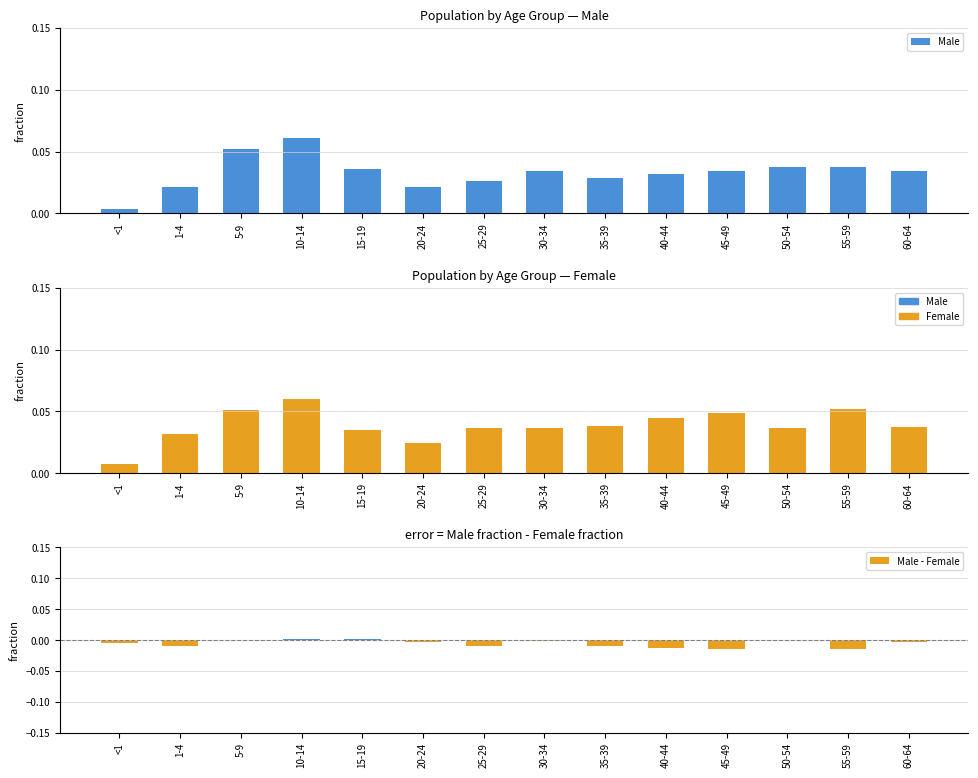

List the series in order of their peak value, lowest first.

Male - Female, Female, Male